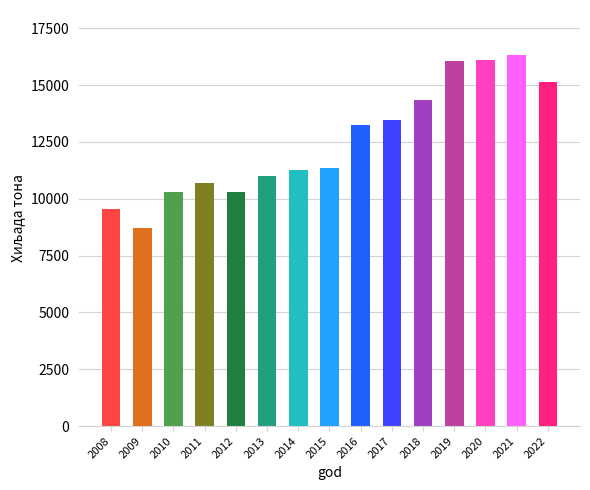

What is the value of the 7th bar from the left?

11260